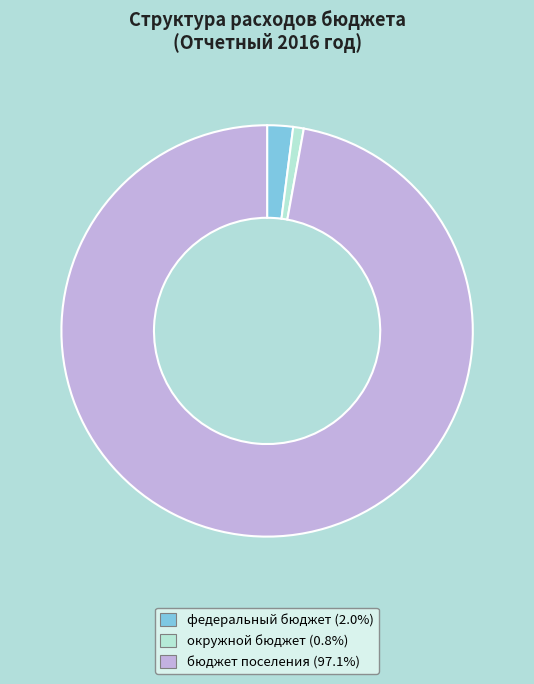

Which slice is the largest?

бюджет поселения